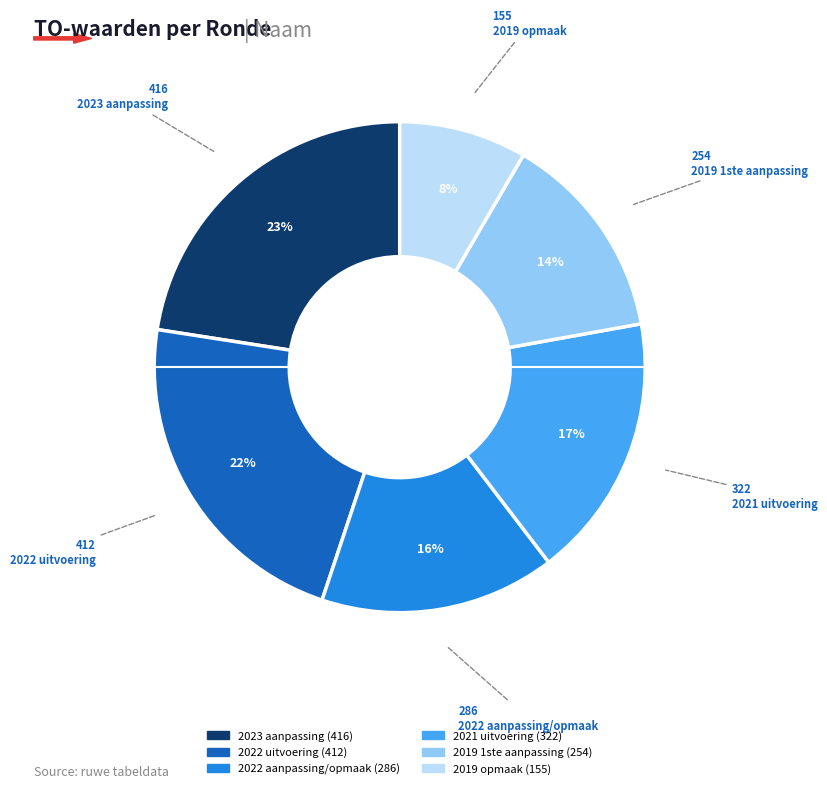

Is there any slice that represents more than half of the pie?

No